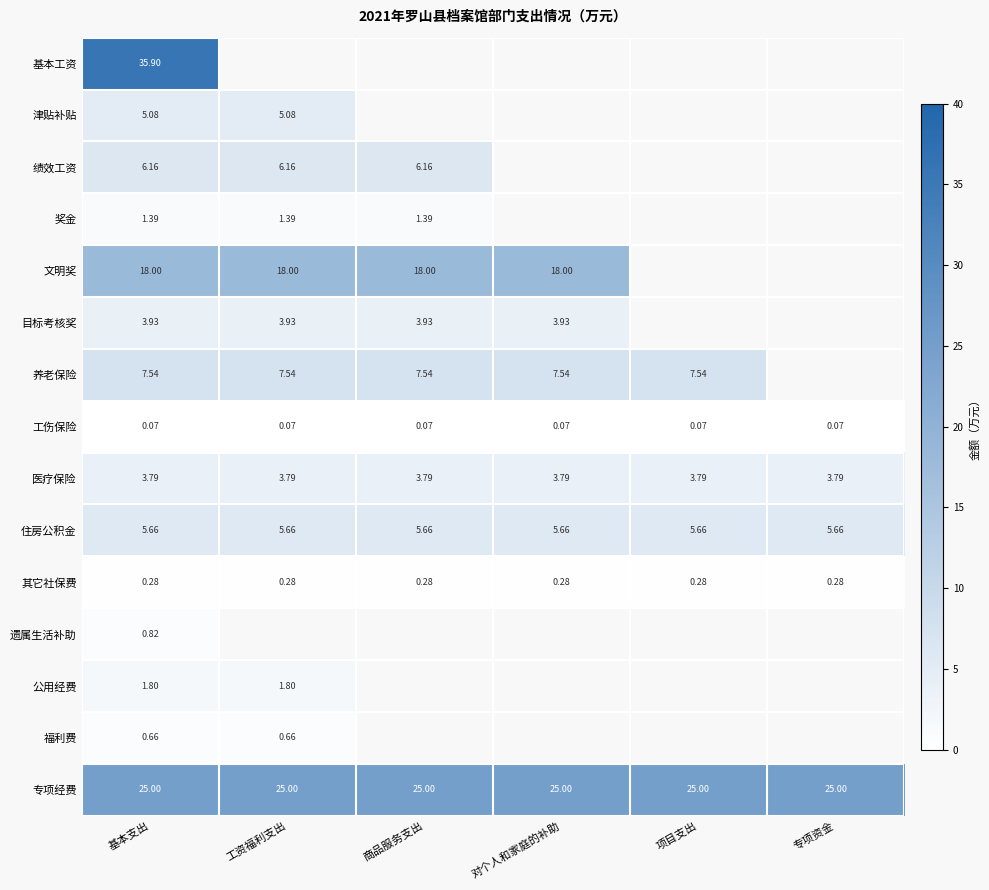

Rank the series at 基本支出 from lowest to highest value.

工伤保险, 其它社保费, 福利费, 遗属生活补助, 奖金, 公用经费, 医疗保险, 目标考核奖, 津贴补贴, 住房公积金, 绩效工资, 养老保险, 文明奖, 专项经费, 基本工资